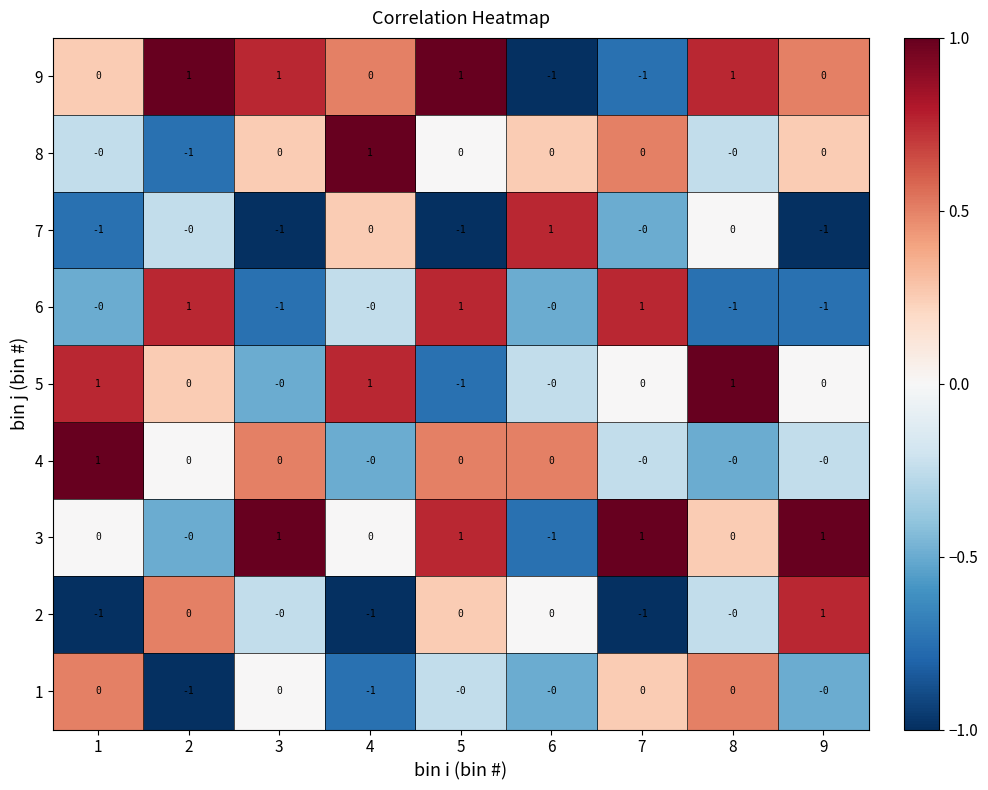

Which category has the highest value in the 7 series?

6